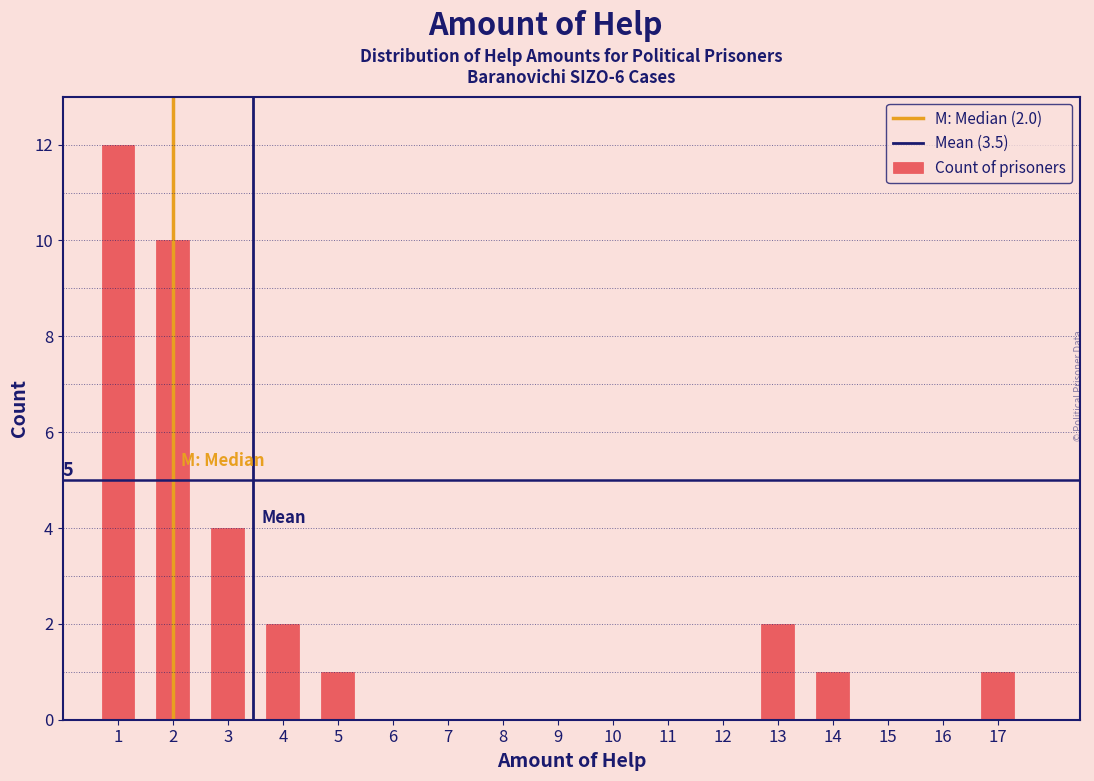

Which range on the x-axis has the tallest bar?

0.5 to 1.5